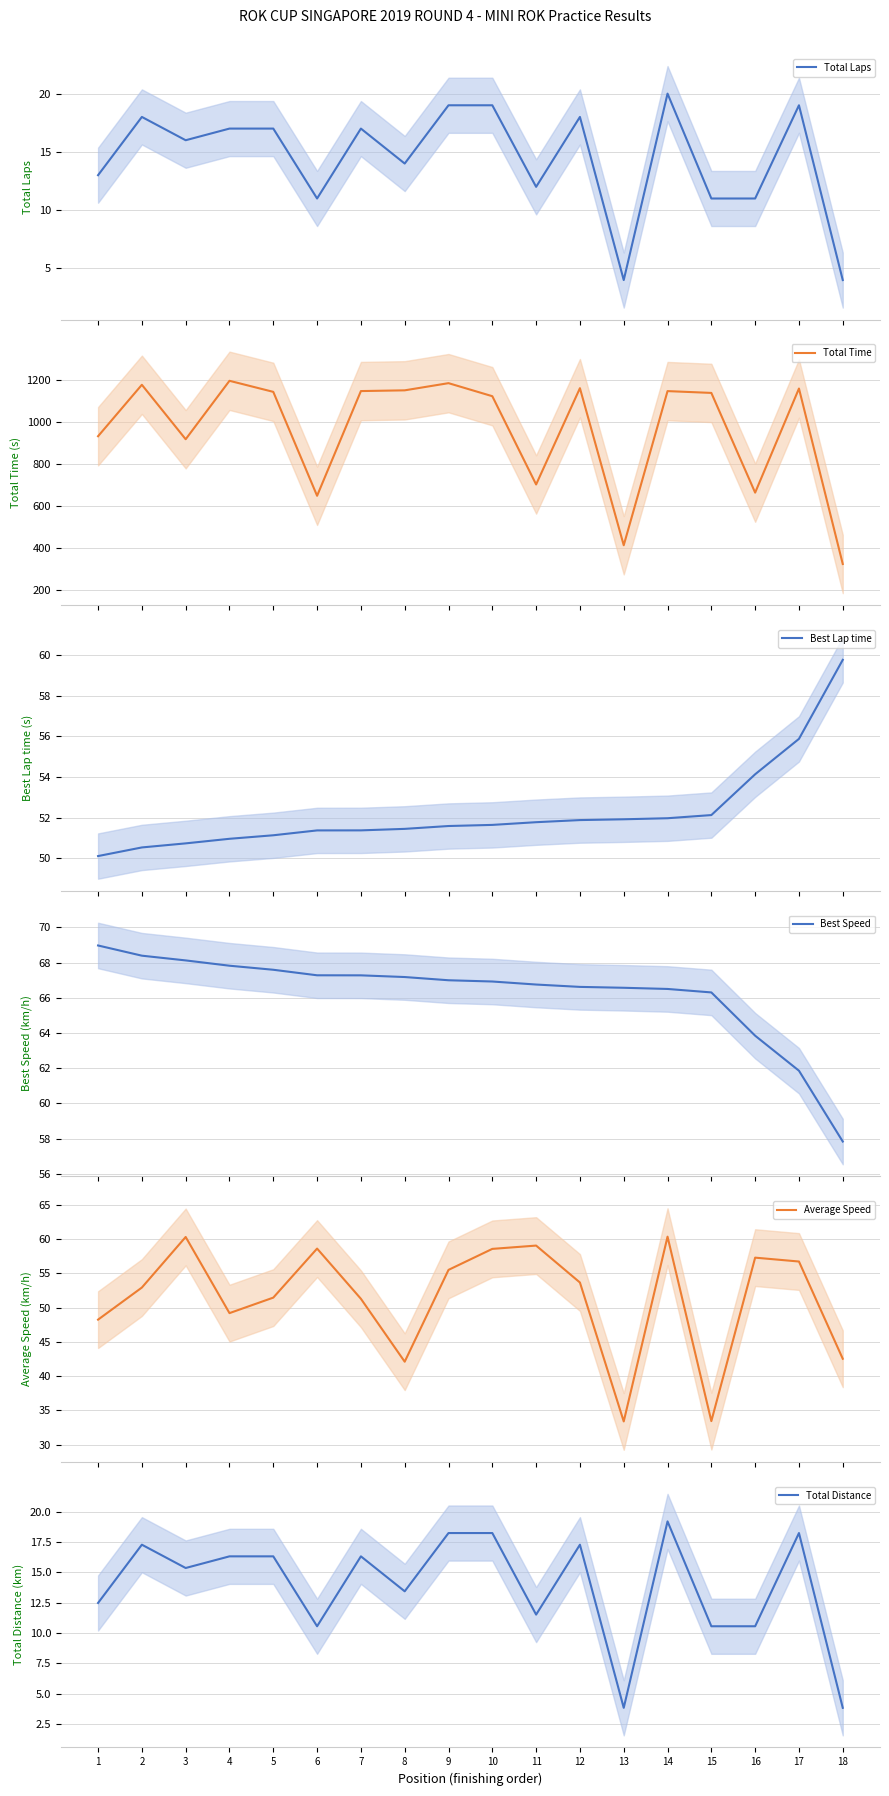

Where does the Best Speed series first go above 66?

1